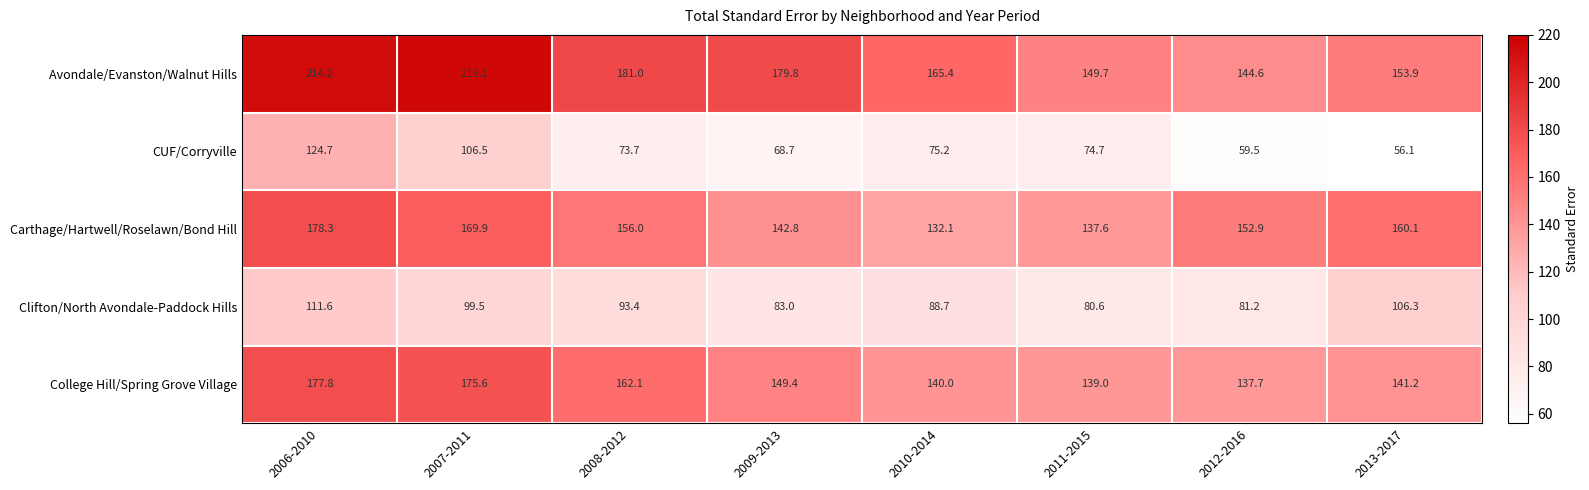

Which series has the largest total across all categories?

Avondale/Evanston/Walnut Hills